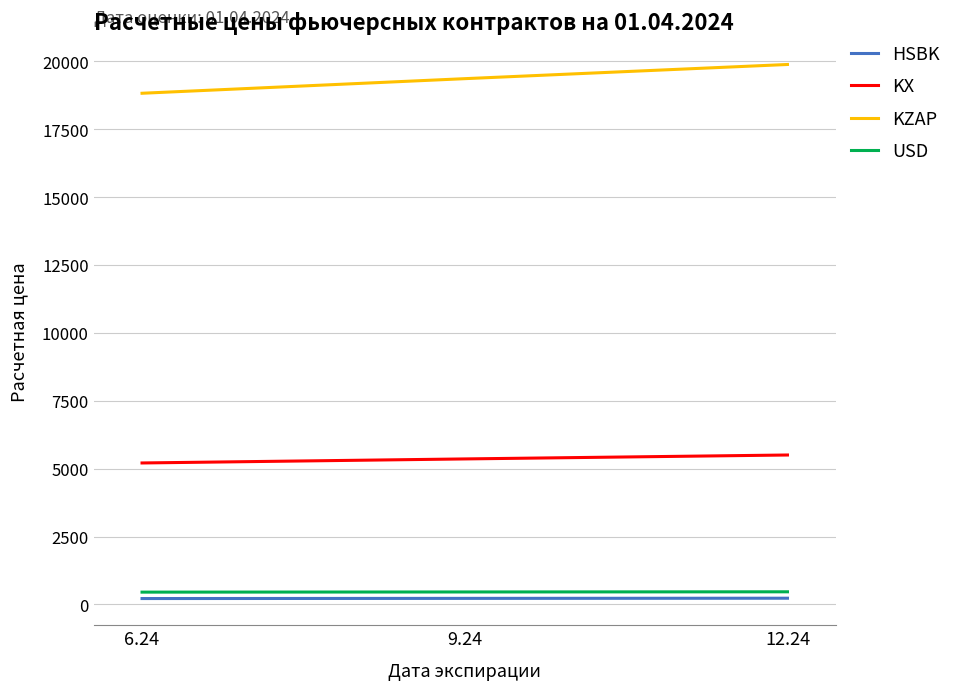

Does the chart have visible grid lines?

Yes